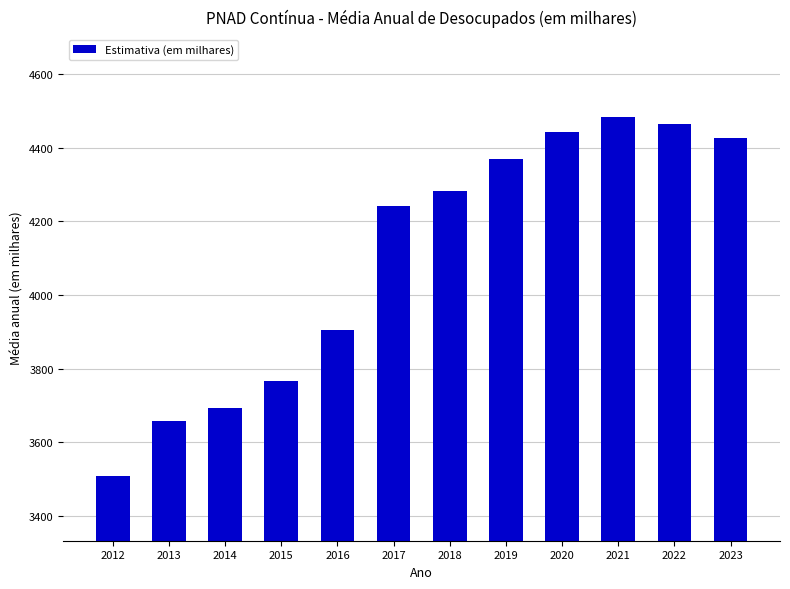

The chart shows a value of 2113.0 at 2019. True or false?

False